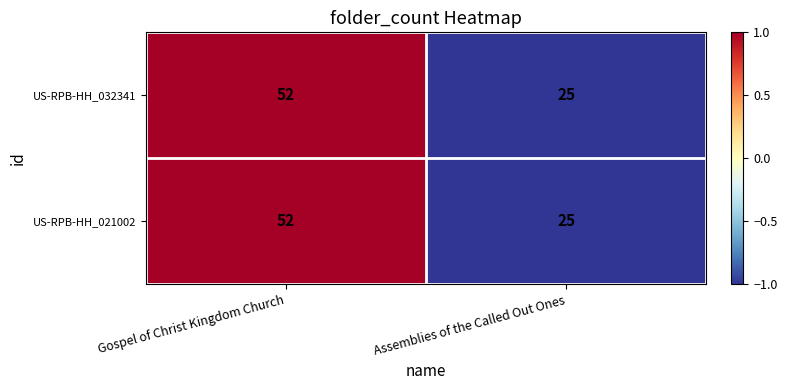

How many distinct data groups are displayed?

2